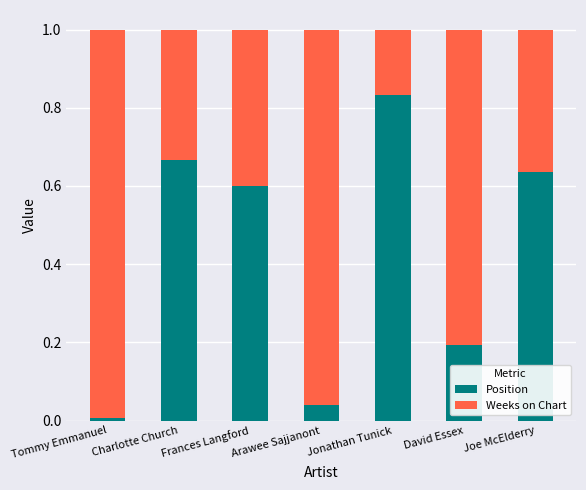

Which category has the lowest value in the Position series?

Tommy Emmanuel